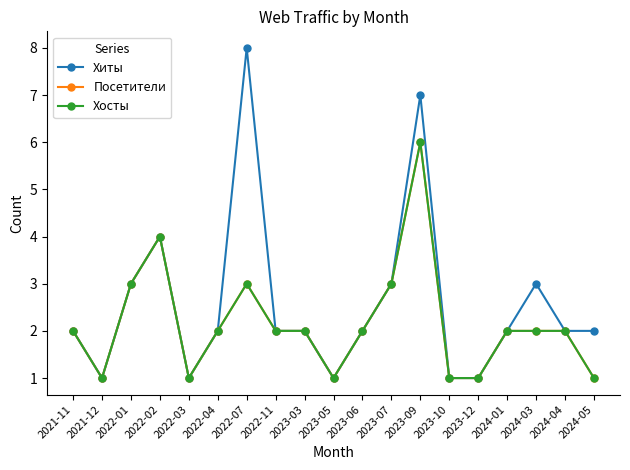

Does the chart have visible grid lines?

No